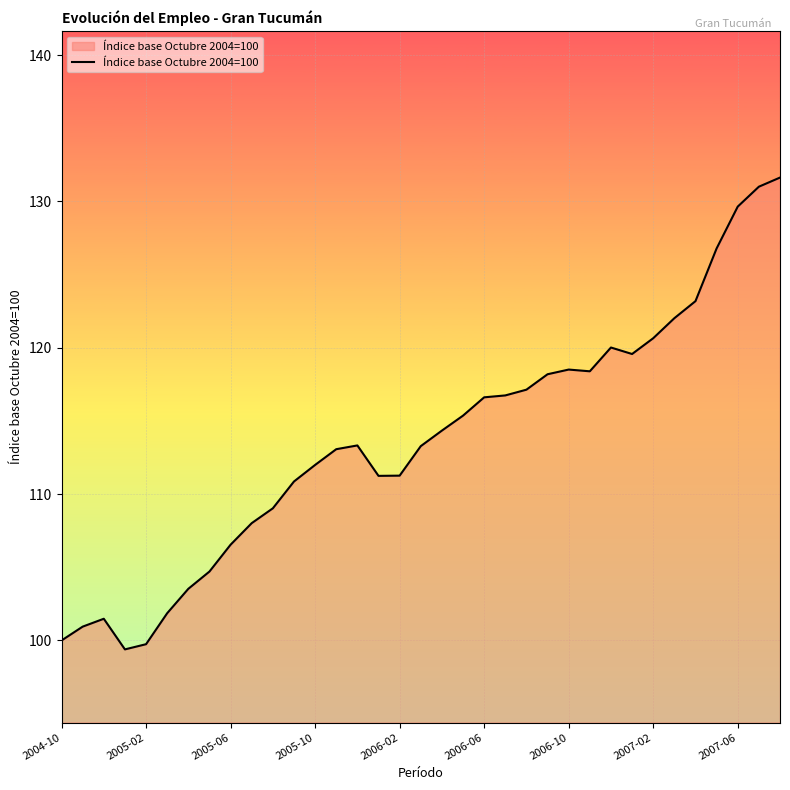

What is the average value?

113.7